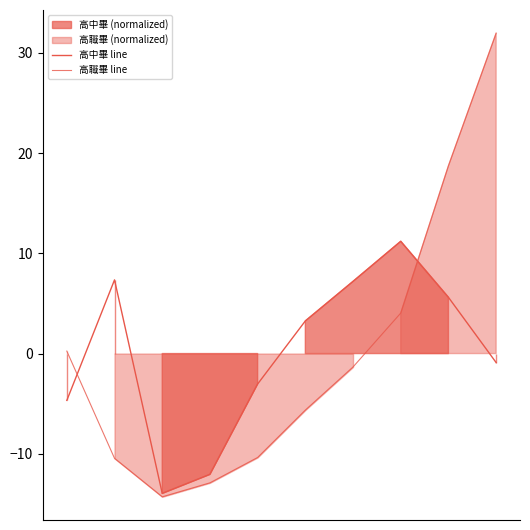

The 高中畢 line series shows 11.2 at 7. True or false?

True